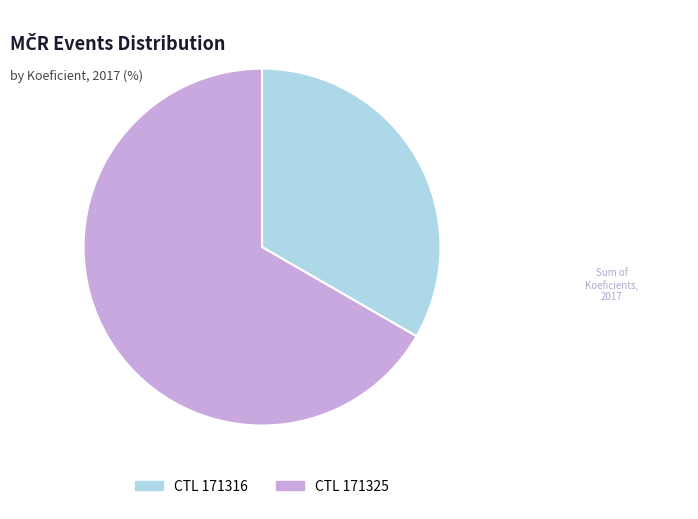

Is there any slice that represents more than half of the pie?

Yes